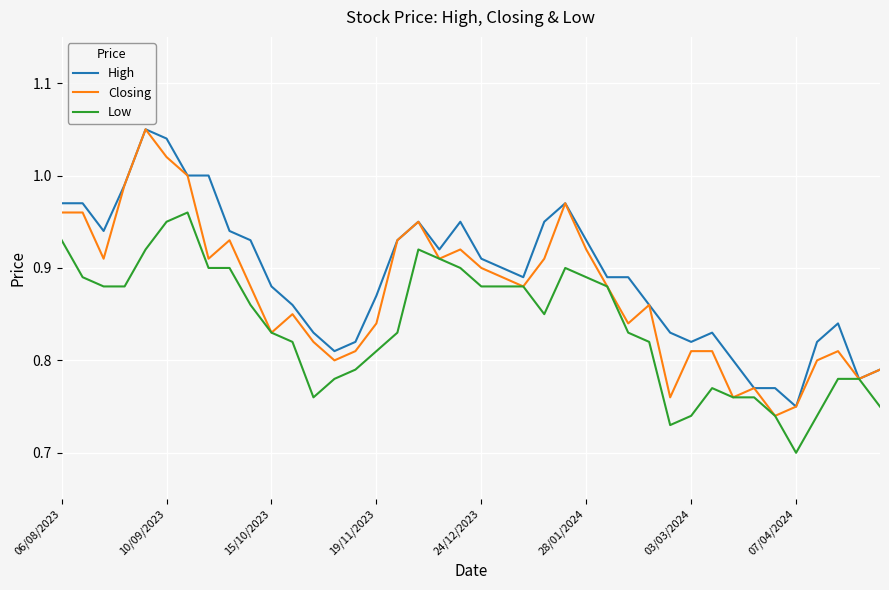

Rank the series by their average value, from highest to lowest.

High, Closing, Low